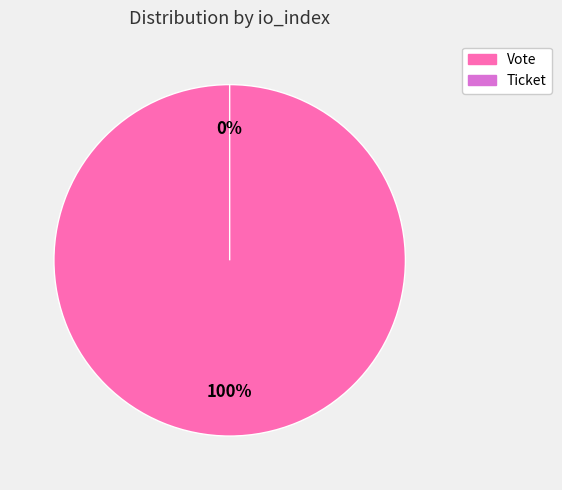

Between Ticket (io_index=0) and Vote (io_index=1), which is larger?

Vote (io_index=1)